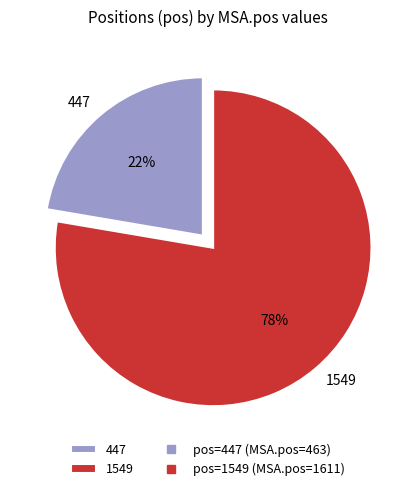

Which has a higher value, 447 or 1549?

1549